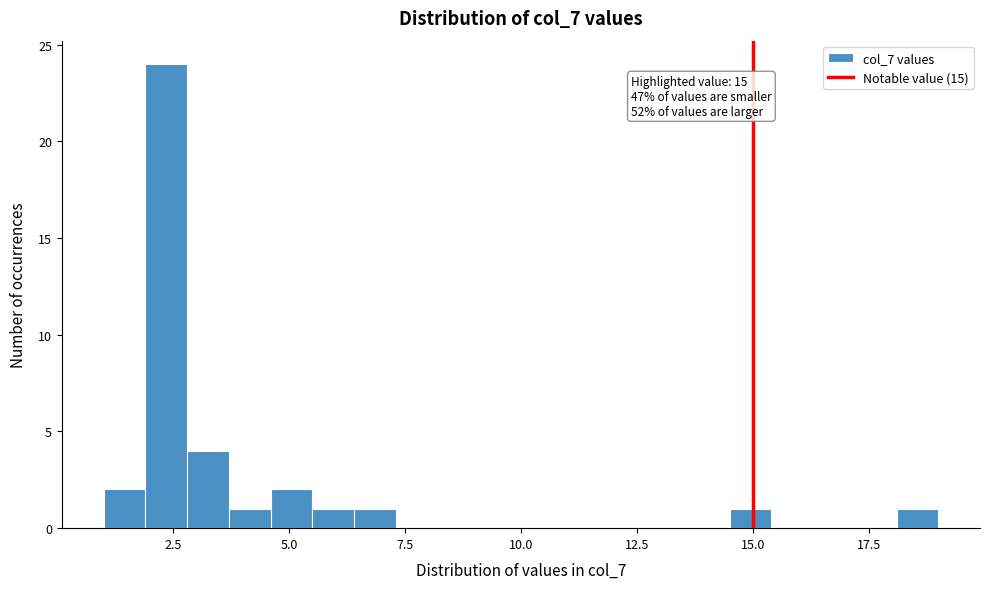

Read against the x-axis, roughly where is the centre of the tallest bar?

2.5